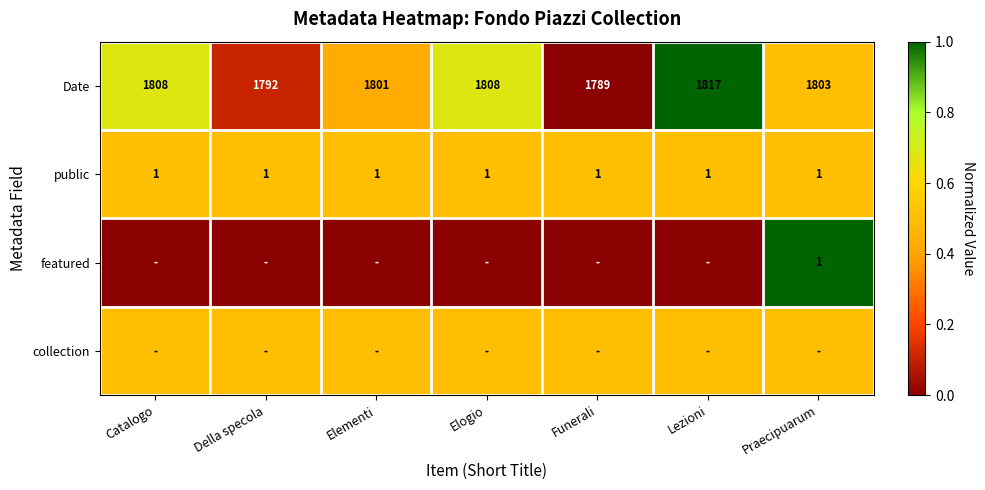

What is the difference between the maximum and minimum values in the Date series?

28.0